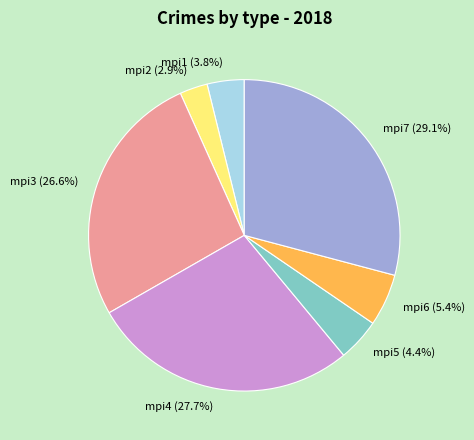

Which has a higher value, mpi1 or mpi3?

mpi3